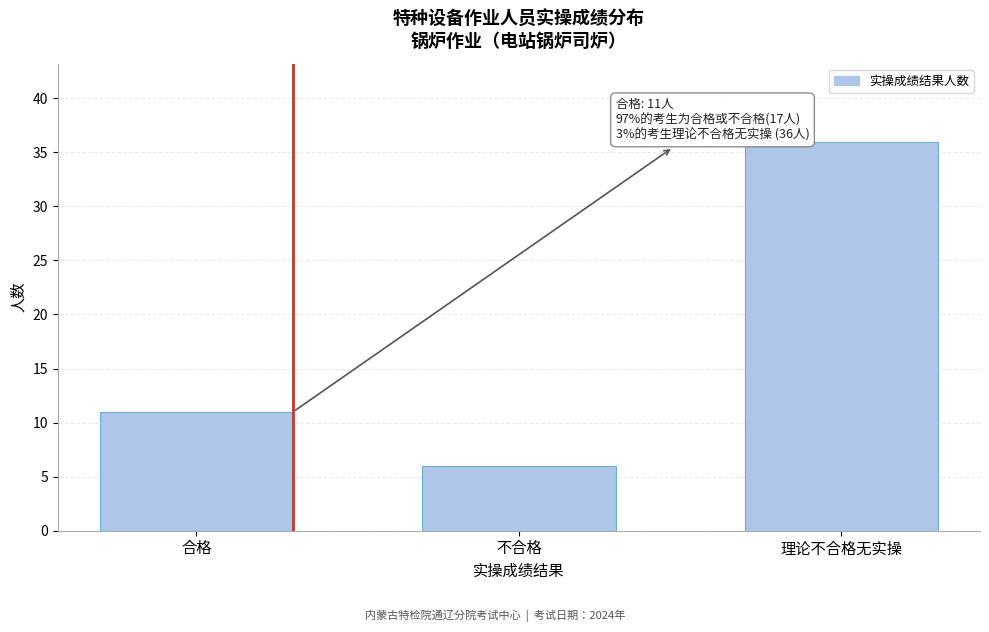

Reading left to right, transcribe all the data shown in this chart.

11	6	36